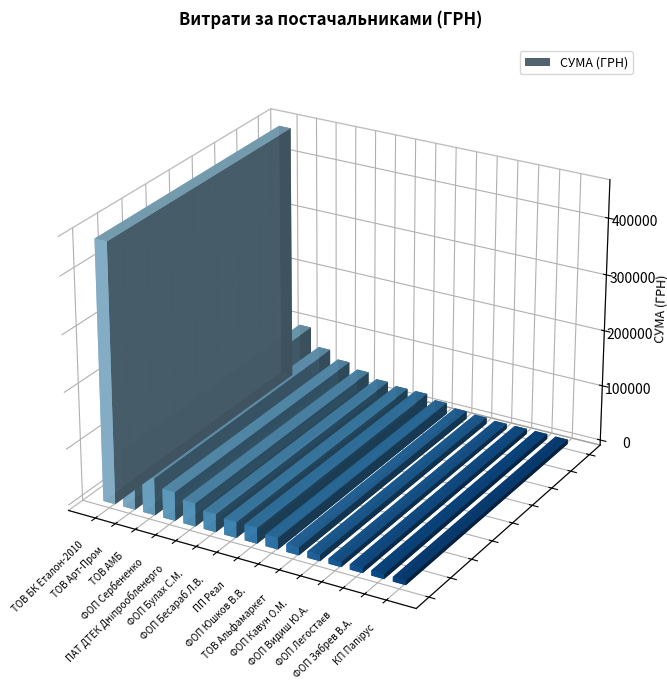

Rank the categories by value from lowest to highest.

КП Папірус, ФОП Зябрев В.А., ФОП Легостаєв, ФОП Видиш Ю.А., ФОП Кавун О.М., ТОВ Альфамаркет, ФОП Юшков В.В., ПП Реал, ФОП Бесараб Л.В., ФОП Булах С.М., ПАТ ДТЕК Дніпрообленерго, ФОП Сербененко, ТОВ АМБ, ТОВ Арт-Пром, ТОВ БК Еталон-2010